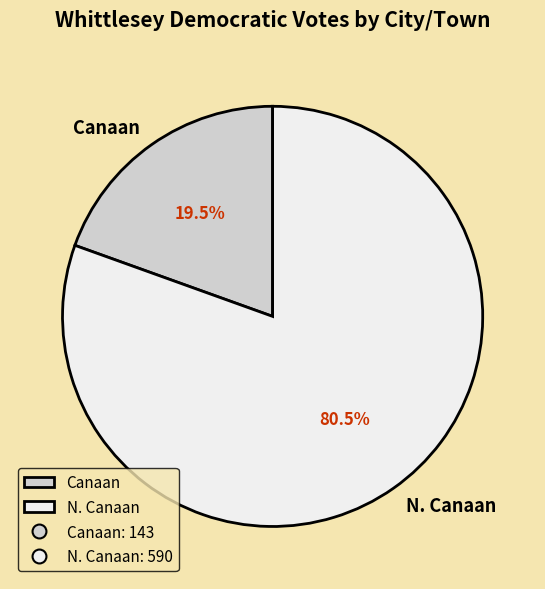

To the nearest percent, what is the difference between the N. Canaan and Canaan slice percentages?

61%